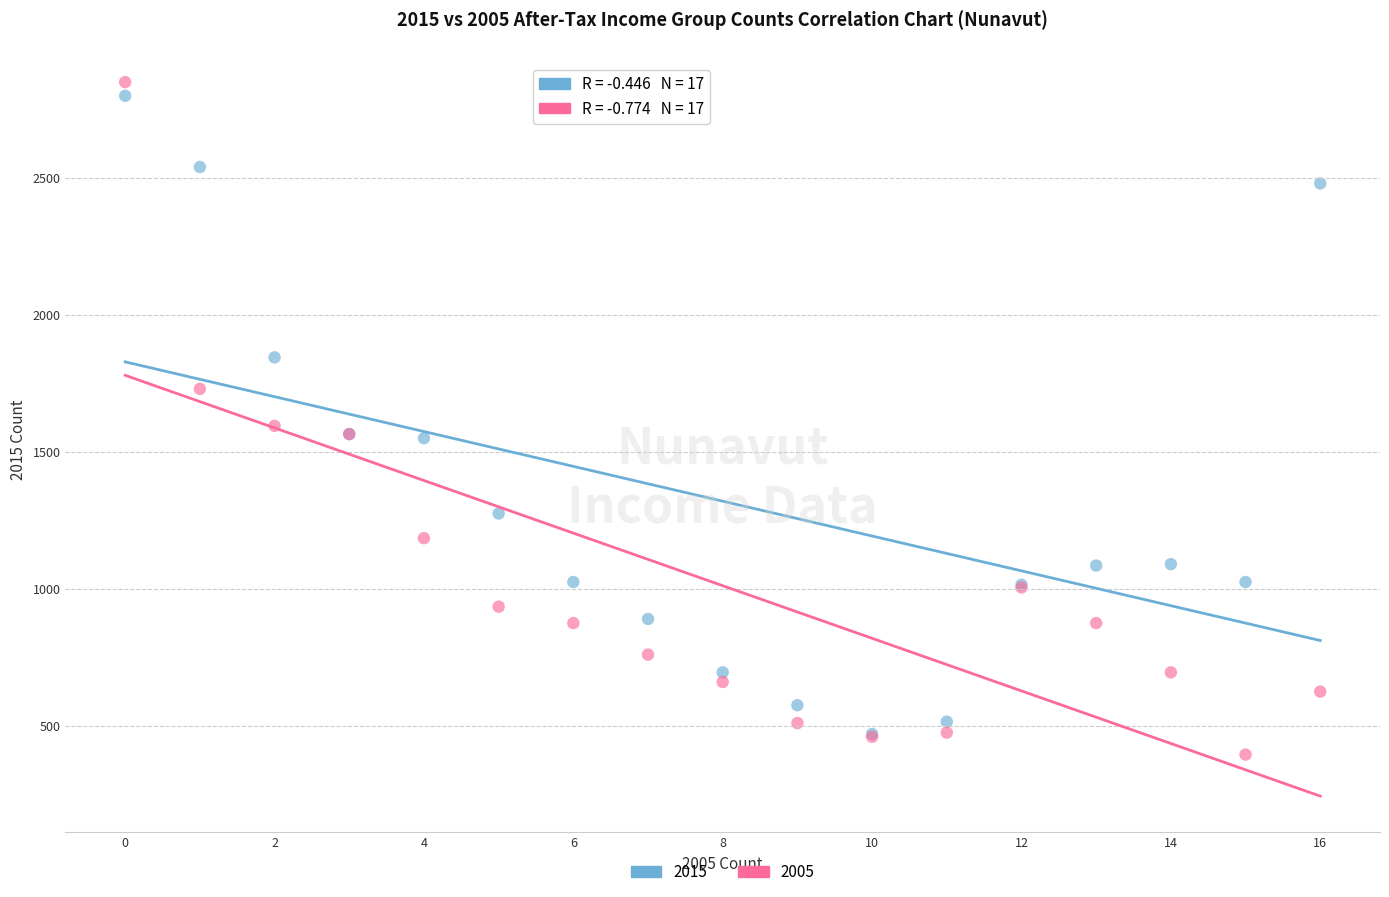

In the 2015 series, what Y value is closest to 1635?

1565